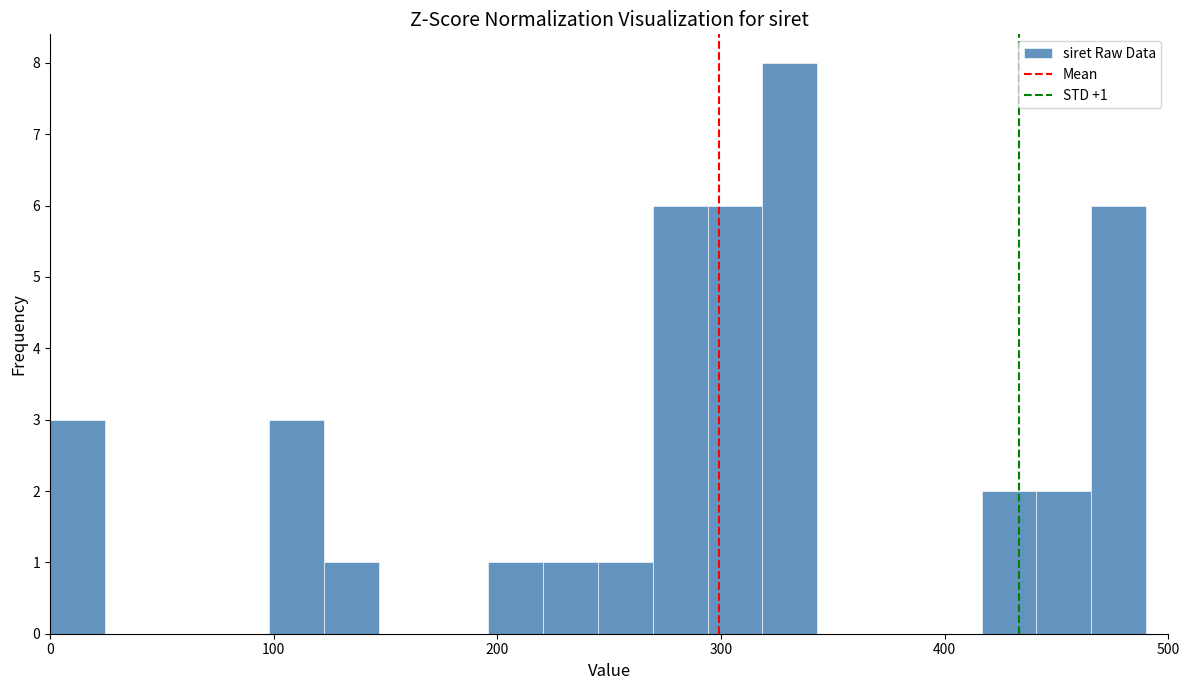

Read against the x-axis, roughly where is the centre of the tallest bar?

330